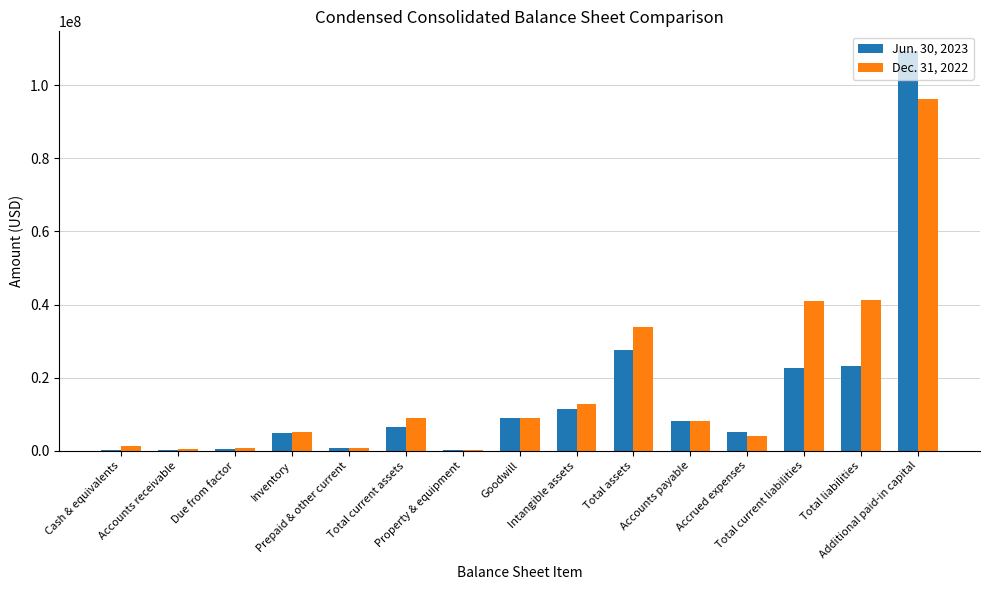

Which category has the highest value across all series?

Additional paid-in capital